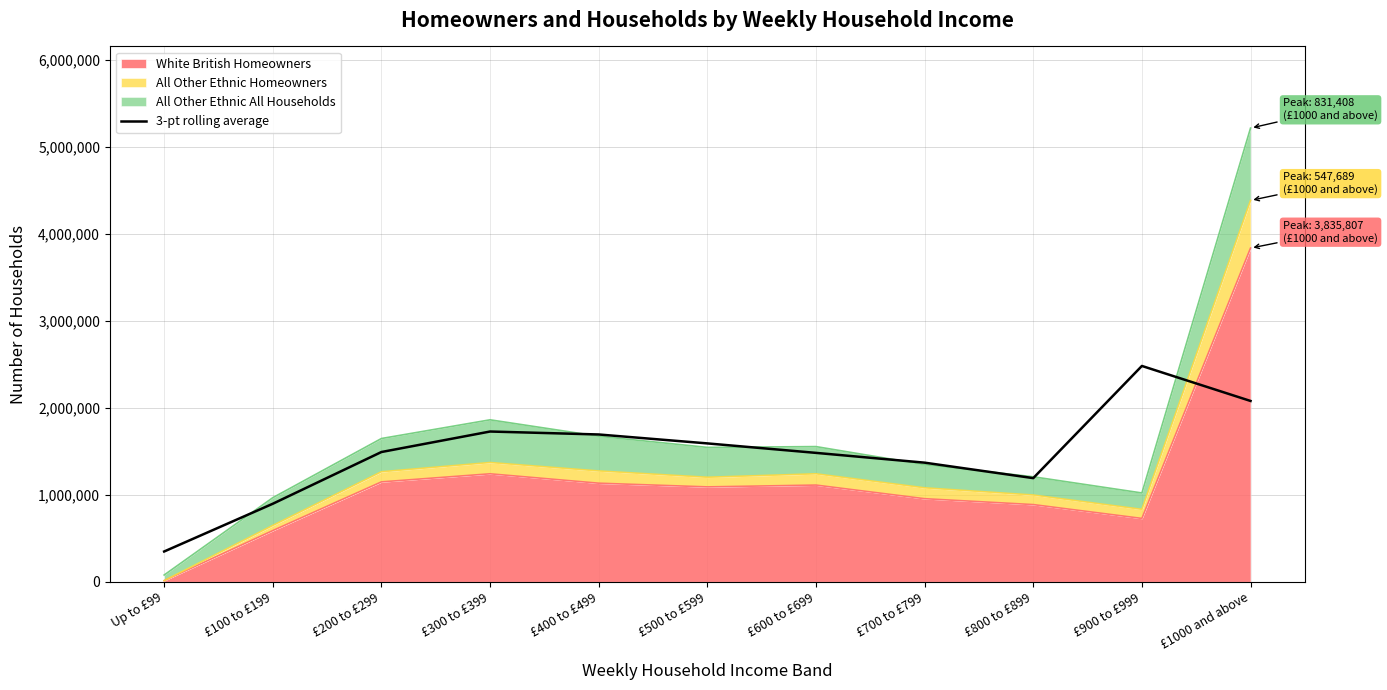

Reading left to right, extract all data points from this chart.

Up to £99=348086.0	£100 to £199=897025.3	£200 to £299=1491692.0	£300 to £399=1727243.3	£400 to £499=1693219.0	£500 to £599=1590640.0	£600 to £699=1481774.7	£700 to £799=1369226.0	£800 to £899=1191520.0	£900 to £999=2480972.7	£1000 and above=2078606.3